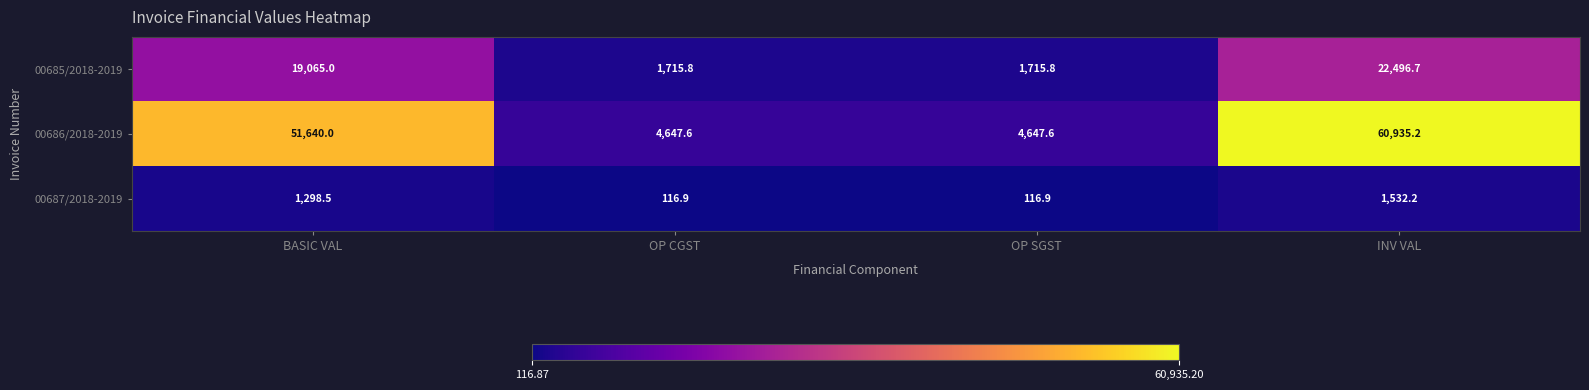

Reading right to left, transcribe all the data shown in this chart.

00685/2018-2019: INV VAL=22496.7	OP SGST=1715.8	OP CGST=1715.8	BASIC VAL=19065.0
00686/2018-2019: INV VAL=60935.2	OP SGST=4647.6	OP CGST=4647.6	BASIC VAL=51640.0
00687/2018-2019: INV VAL=1532.2	OP SGST=116.9	OP CGST=116.9	BASIC VAL=1298.5